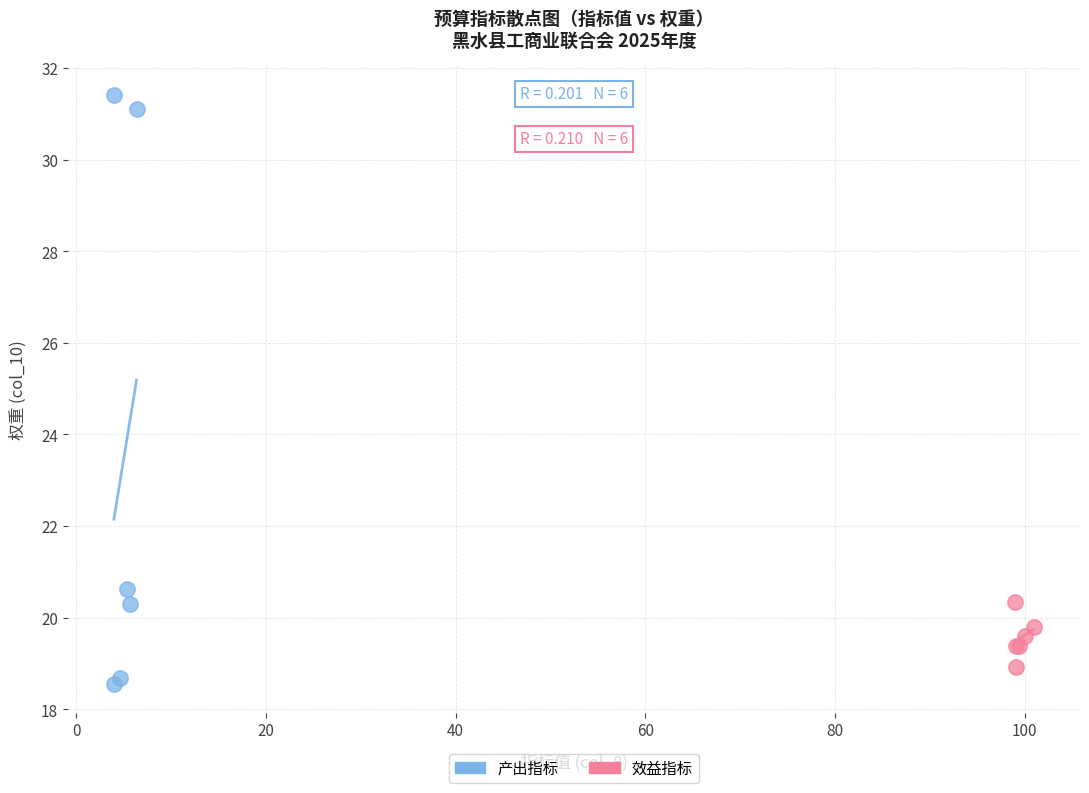

Which series contains the highest Y value?

产出指标